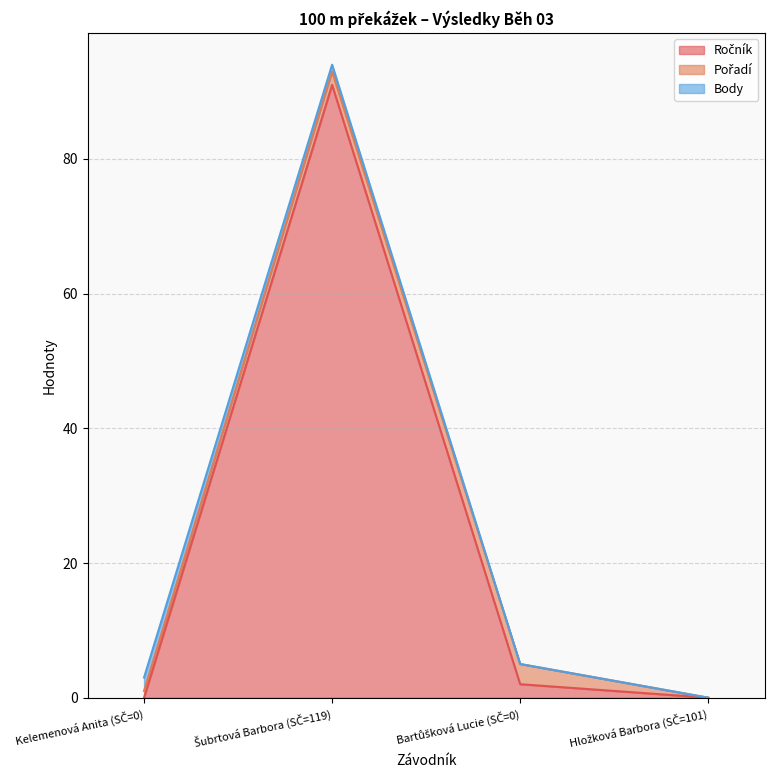

Which series has the largest total across all categories?

Ročník